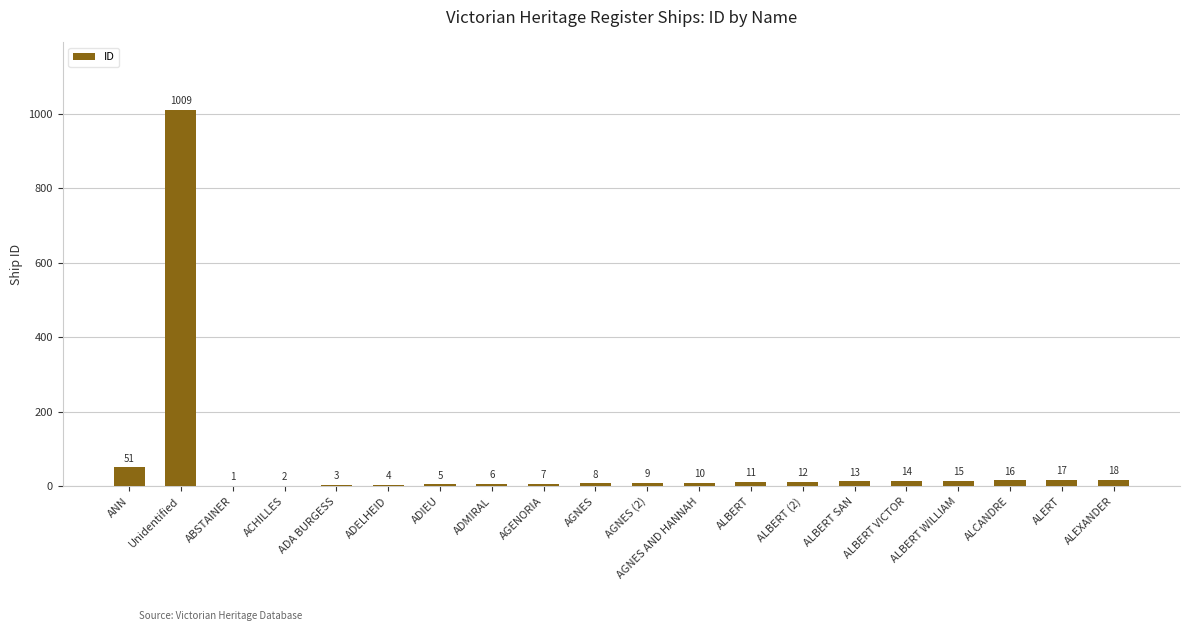

Between ALCANDRE and AGNES AND HANNAH, which is larger?

ALCANDRE